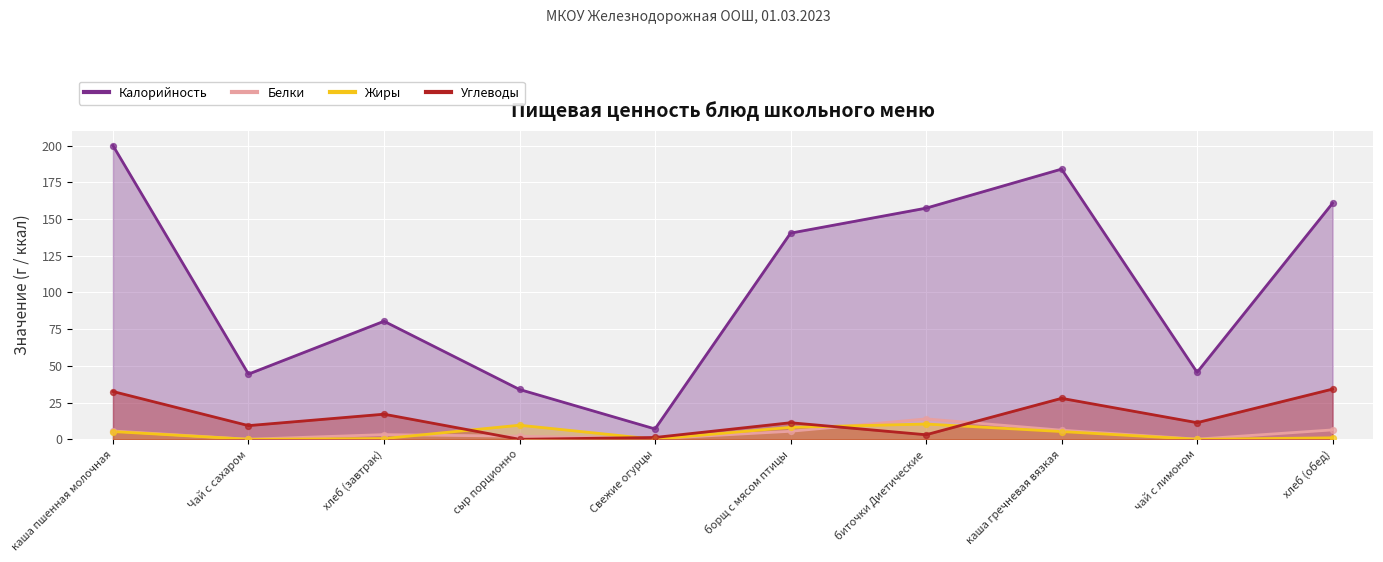

At how many categories does at least one series exceed 191?

1